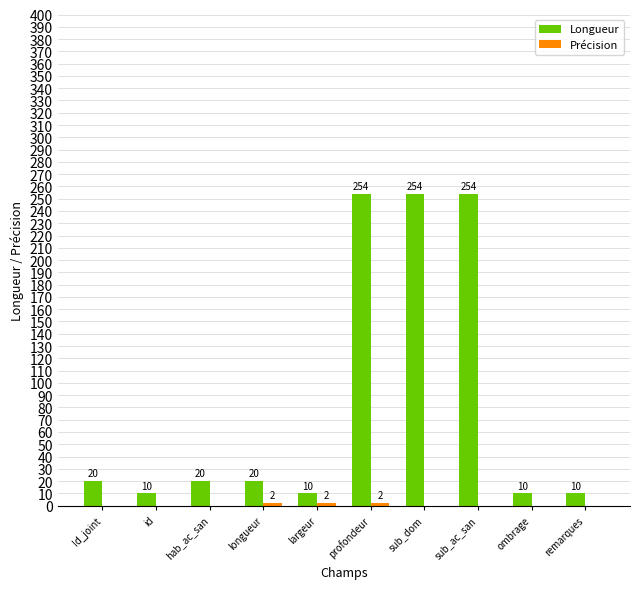

At which category is the sum across all series the highest?

profondeur